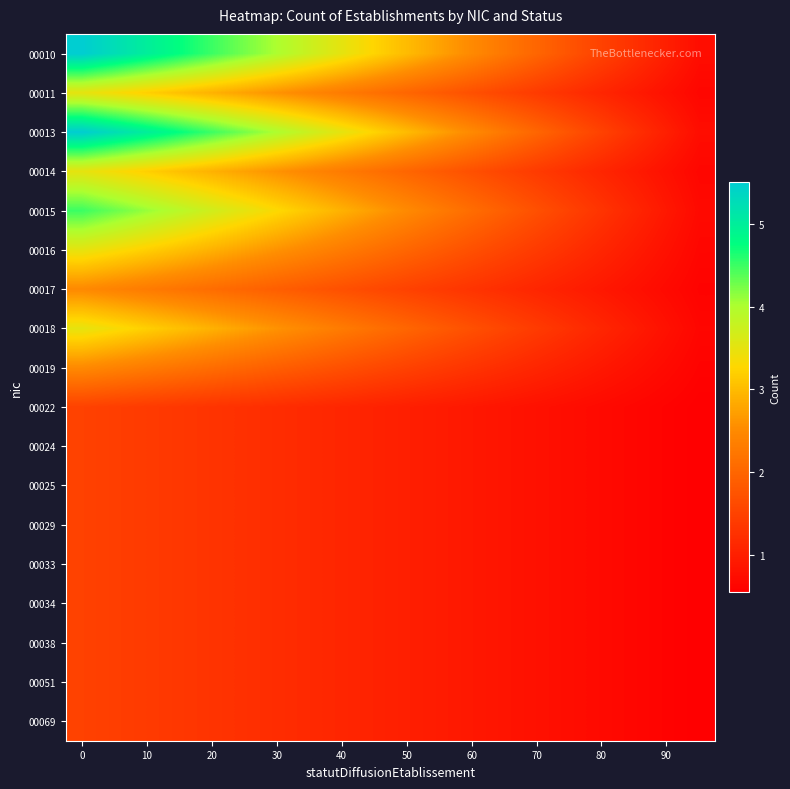

Reading left to right, what are all the values shown in this chart?

00010: 5.5	5.2	5.0	4.8	4.5	4.2	4.0	3.8	3.5	3.2	3.0	2.8	2.5	2.2	2.0	1.8	1.5	1.2	1.0	0.8
00011: 3.5	3.3	3.2	3.0	2.9	2.8	2.6	2.5	2.3	2.2	2.0	1.8	1.7	1.5	1.4	1.2	1.1	1.0	0.8	0.7
00013: 5.5	5.2	5.0	4.8	4.5	4.2	4.0	3.8	3.5	3.2	3.0	2.8	2.5	2.2	2.0	1.8	1.5	1.2	1.0	0.8
00014: 3.5	3.3	3.2	3.0	2.9	2.8	2.6	2.5	2.3	2.2	2.0	1.8	1.7	1.5	1.4	1.2	1.1	1.0	0.8	0.7
00015: 4.5	4.3	4.1	3.9	3.7	3.5	3.3	3.1	2.9	2.7	2.5	2.3	2.1	1.9	1.7	1.5	1.3	1.1	0.9	0.7
00016: 3.5	3.3	3.2	3.0	2.9	2.8	2.6	2.5	2.3	2.2	2.0	1.8	1.7	1.5	1.4	1.2	1.1	1.0	0.8	0.7
00017: 2.5	2.4	2.3	2.2	2.1	2.0	1.9	1.8	1.7	1.6	1.5	1.4	1.3	1.2	1.1	1.0	0.9	0.8	0.7	0.6
00018: 3.5	3.3	3.2	3.0	2.9	2.8	2.6	2.5	2.3	2.2	2.0	1.8	1.7	1.5	1.4	1.2	1.1	1.0	0.8	0.7
00019: 2.5	2.4	2.3	2.2	2.1	2.0	1.9	1.8	1.7	1.6	1.5	1.4	1.3	1.2	1.1	1.0	0.9	0.8	0.7	0.6
00022: 1.5	1.4	1.4	1.4	1.3	1.2	1.2	1.1	1.1	1.1	1.0	0.9	0.9	0.8	0.8	0.8	0.7	0.7	0.6	0.6
00024: 1.5	1.4	1.4	1.4	1.3	1.2	1.2	1.1	1.1	1.1	1.0	0.9	0.9	0.8	0.8	0.8	0.7	0.7	0.6	0.6
00025: 1.5	1.4	1.4	1.4	1.3	1.2	1.2	1.1	1.1	1.1	1.0	0.9	0.9	0.8	0.8	0.8	0.7	0.7	0.6	0.6
00029: 1.5	1.4	1.4	1.4	1.3	1.2	1.2	1.1	1.1	1.1	1.0	0.9	0.9	0.8	0.8	0.8	0.7	0.7	0.6	0.6
00033: 1.5	1.4	1.4	1.4	1.3	1.2	1.2	1.1	1.1	1.1	1.0	0.9	0.9	0.8	0.8	0.8	0.7	0.7	0.6	0.6
00034: 1.5	1.4	1.4	1.4	1.3	1.2	1.2	1.1	1.1	1.1	1.0	0.9	0.9	0.8	0.8	0.8	0.7	0.7	0.6	0.6
00038: 1.5	1.4	1.4	1.4	1.3	1.2	1.2	1.1	1.1	1.1	1.0	0.9	0.9	0.8	0.8	0.8	0.7	0.7	0.6	0.6
00051: 1.5	1.4	1.4	1.4	1.3	1.2	1.2	1.1	1.1	1.1	1.0	0.9	0.9	0.8	0.8	0.8	0.7	0.7	0.6	0.6
00069: 1.5	1.4	1.4	1.4	1.3	1.2	1.2	1.1	1.1	1.1	1.0	0.9	0.9	0.8	0.8	0.8	0.7	0.7	0.6	0.6